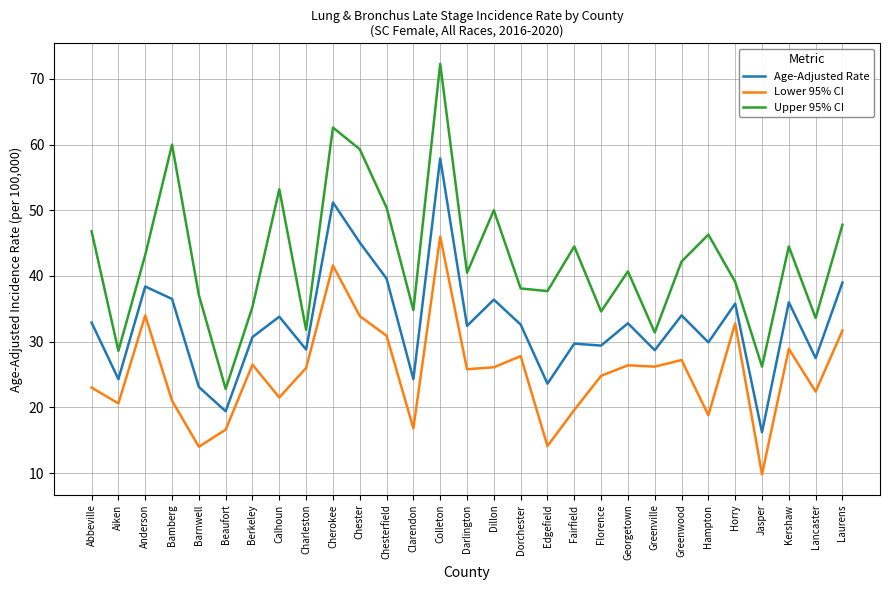

The Lower 95% CI series shows 14.0 at Barnwell. True or false?

True